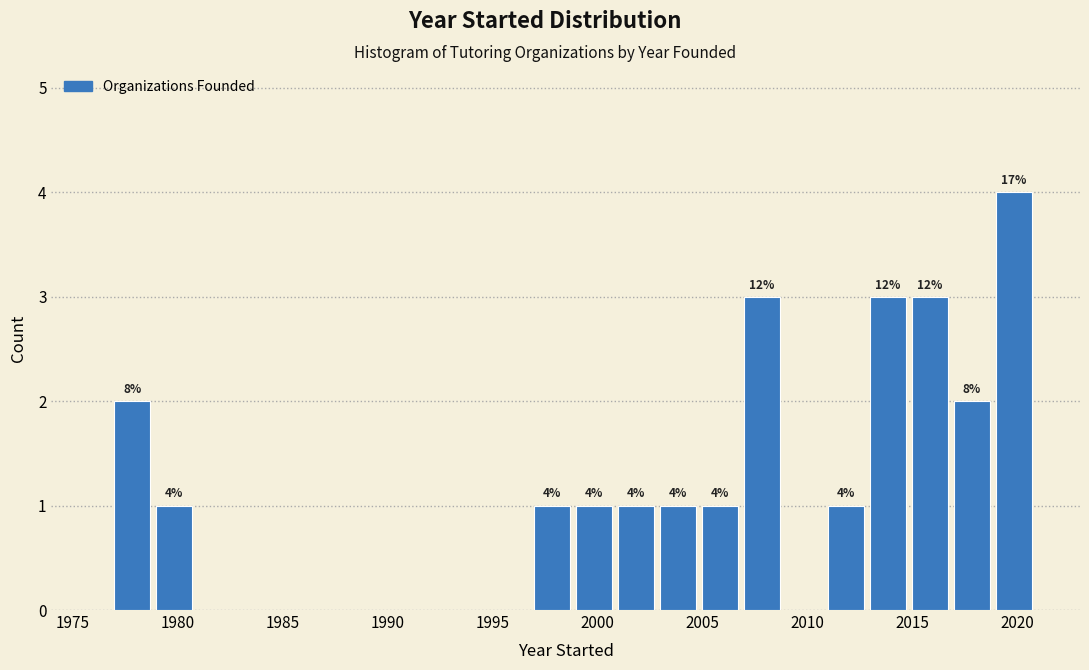

Which range on the x-axis has the tallest bar?

2019 to 2021